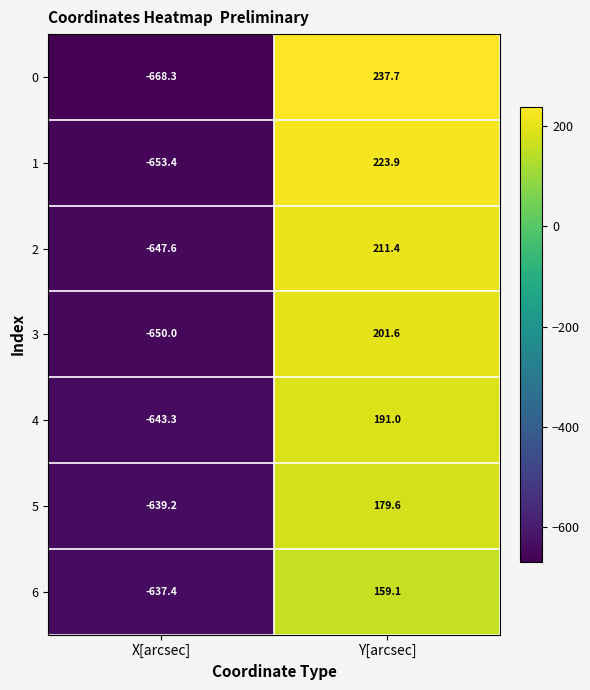

Read the 1 value at Y[arcsec].

223.9